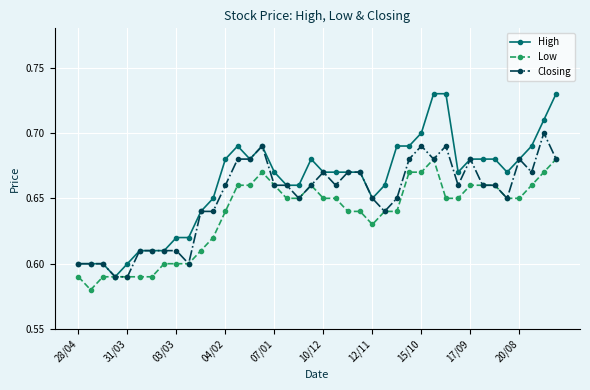

What is the difference between the second highest and minimum values in the Low series?

0.1